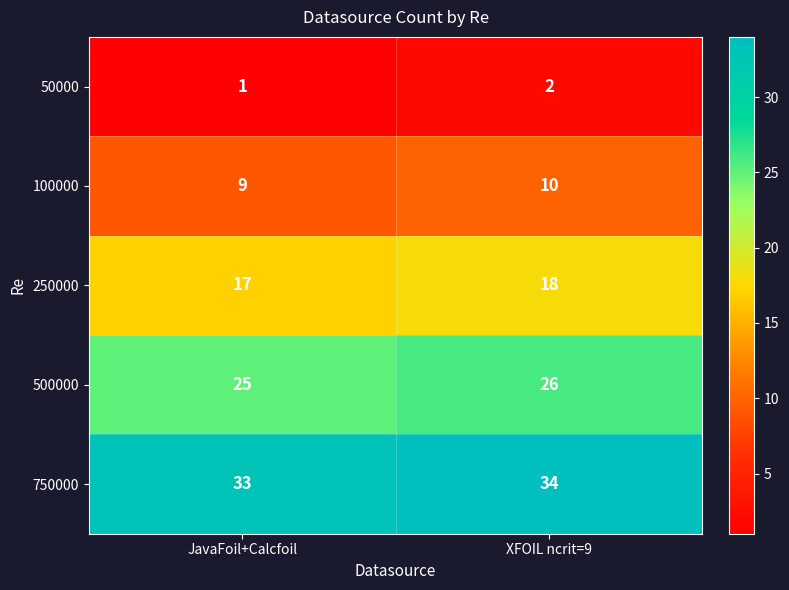

Reading left to right, what are all the values shown in this chart?

50000: 1	2
100000: 9	10
250000: 17	18
500000: 25	26
750000: 33	34